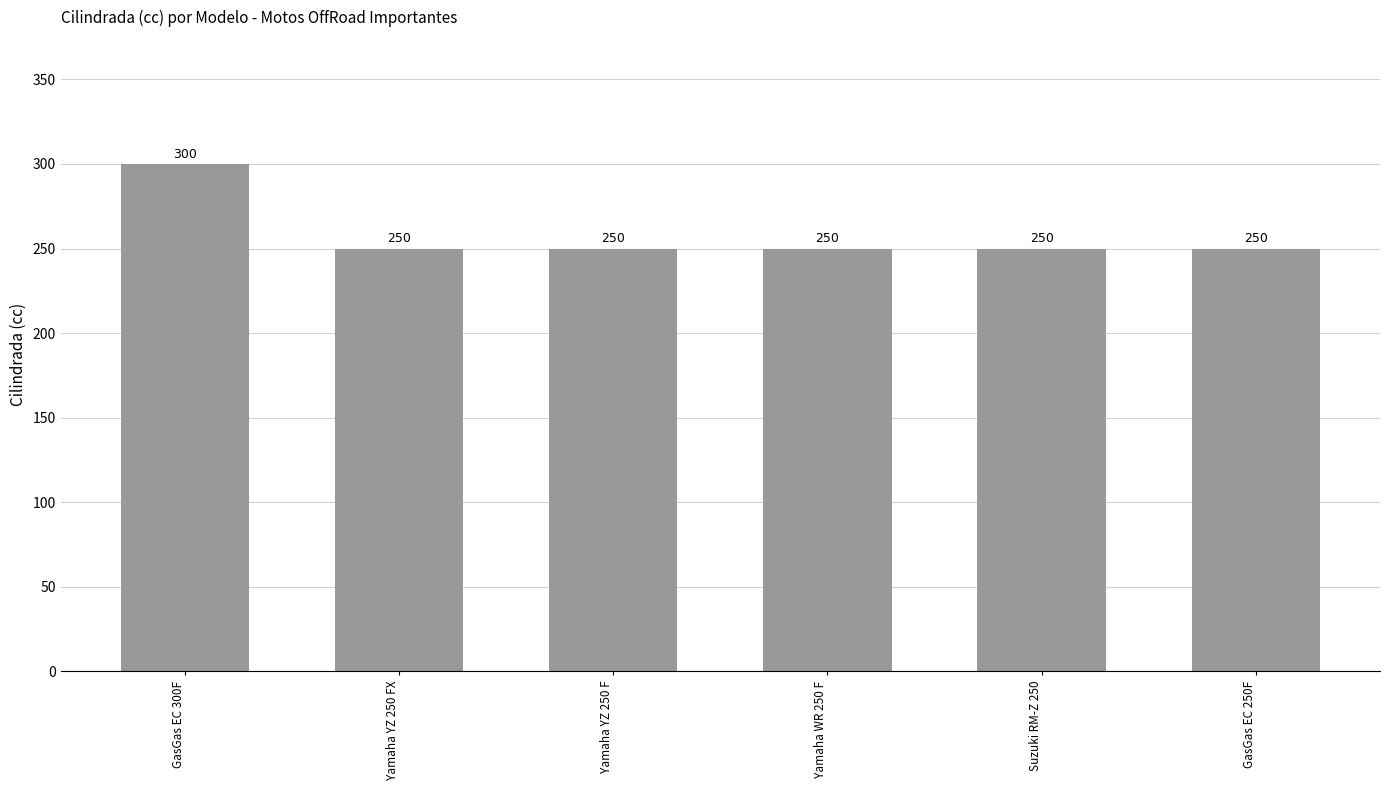

What position from the left is Yamaha YZ 250 FX?

2